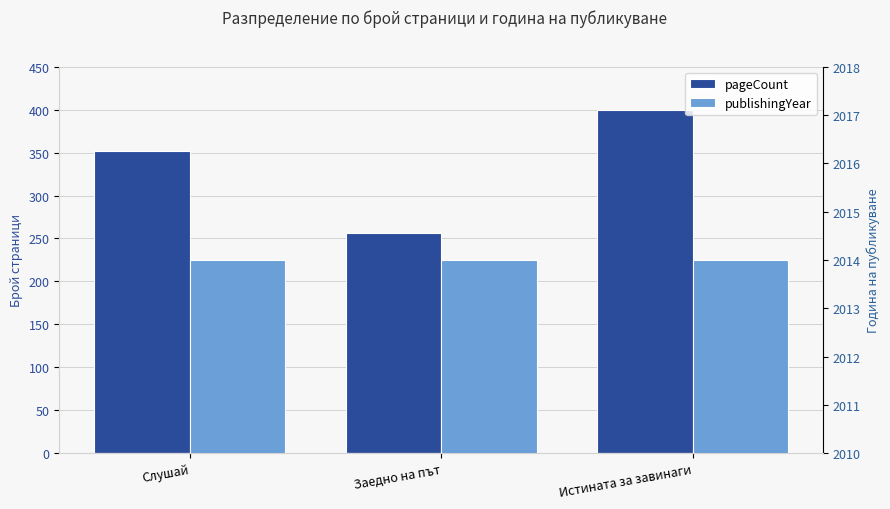

Rank the categories by publishingYear value from highest to lowest.

Слушай, Заедно на път, Истината за завинаги